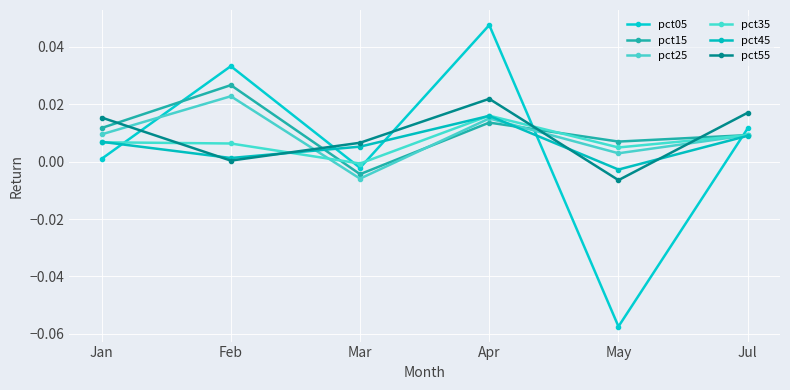

Where is pct15 nearest to the value 0?

Mar